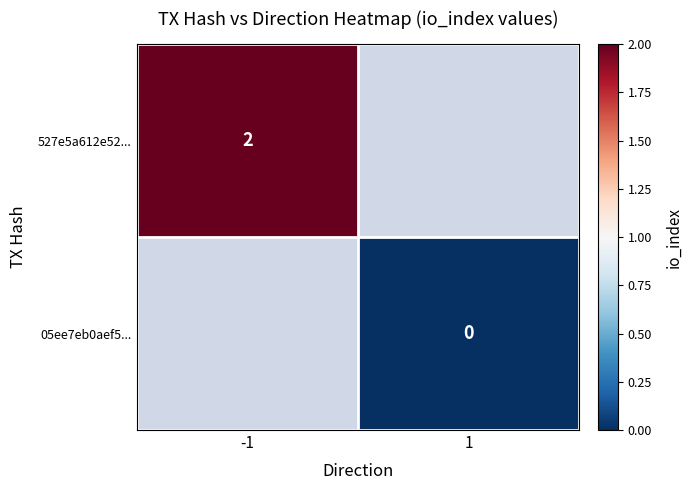

Is the value of 527e5a612e52... at 1 greater than the value of 05ee7eb0aef5... at -1?

No